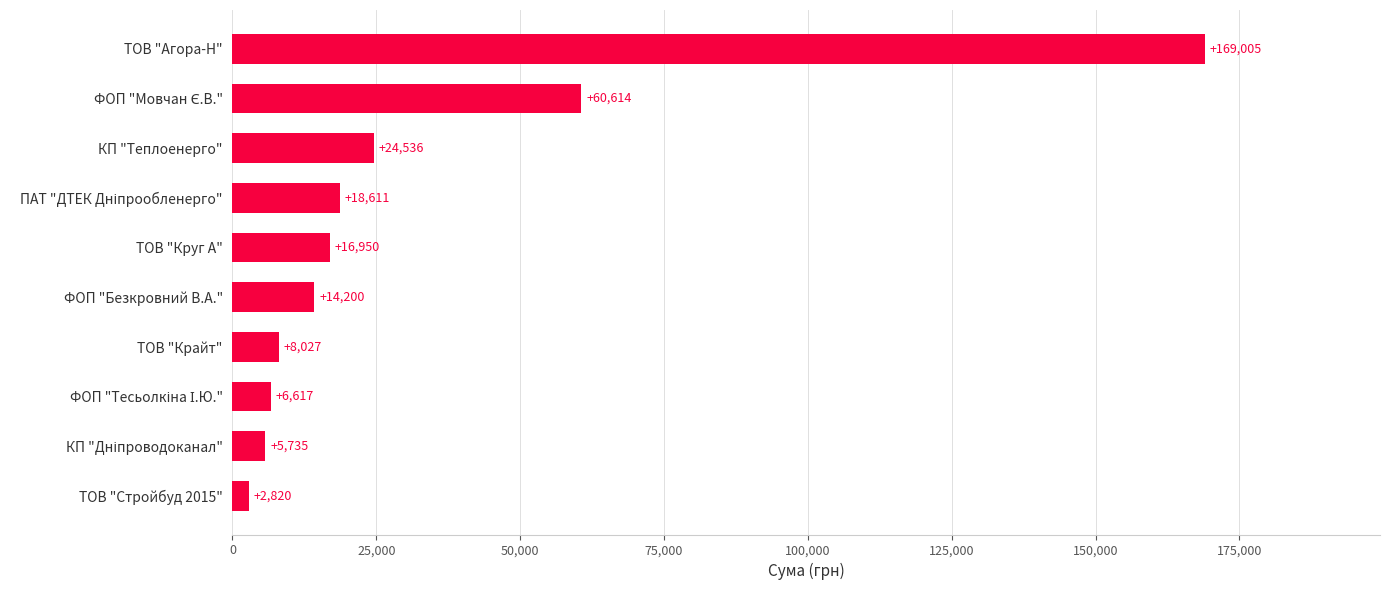

Are the bars horizontal?

Yes